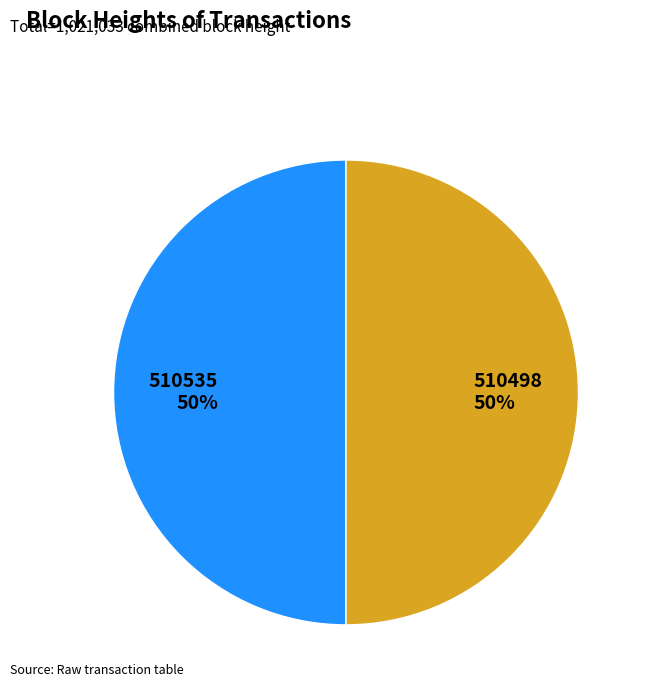

Is it true that 510498 is 36% of the pie?

False